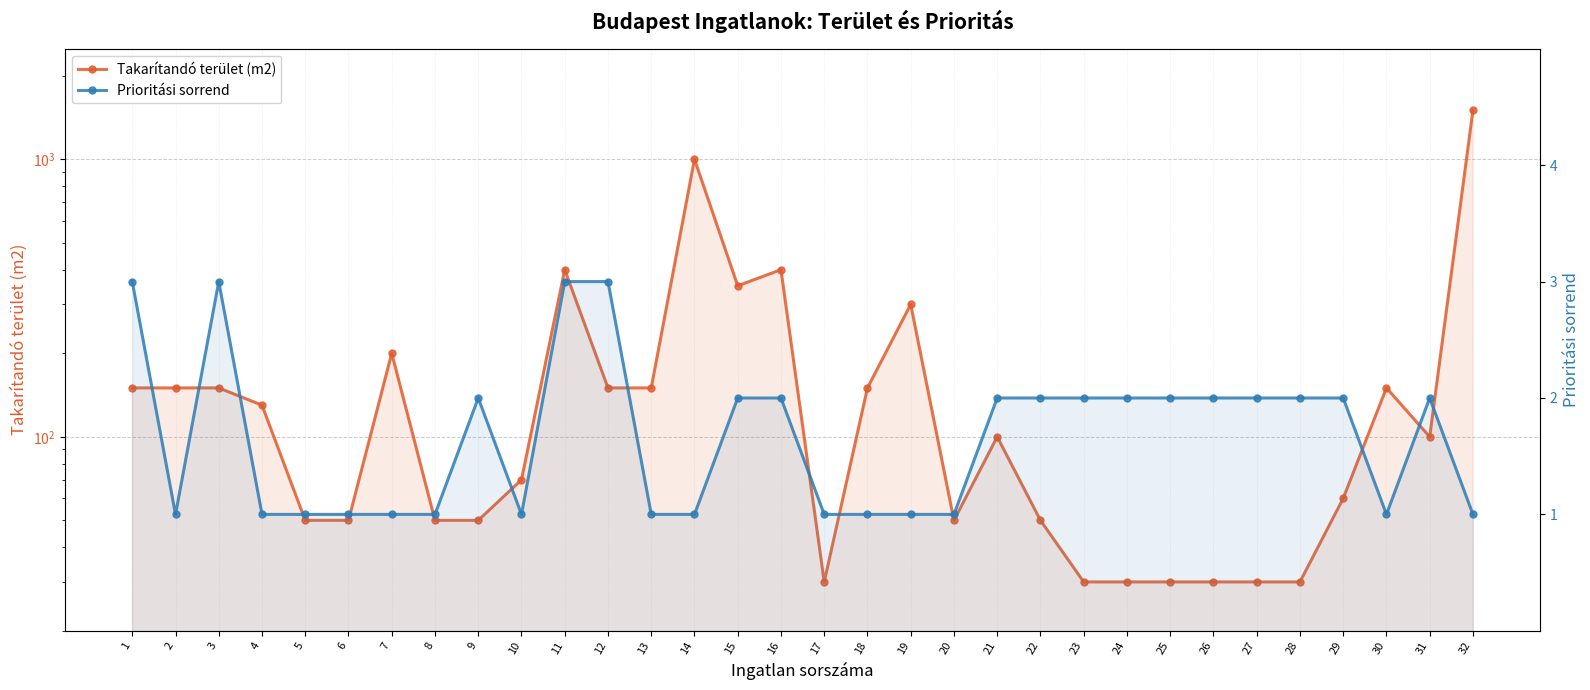

At which label is Prioritási sorrend closest to 2?

9